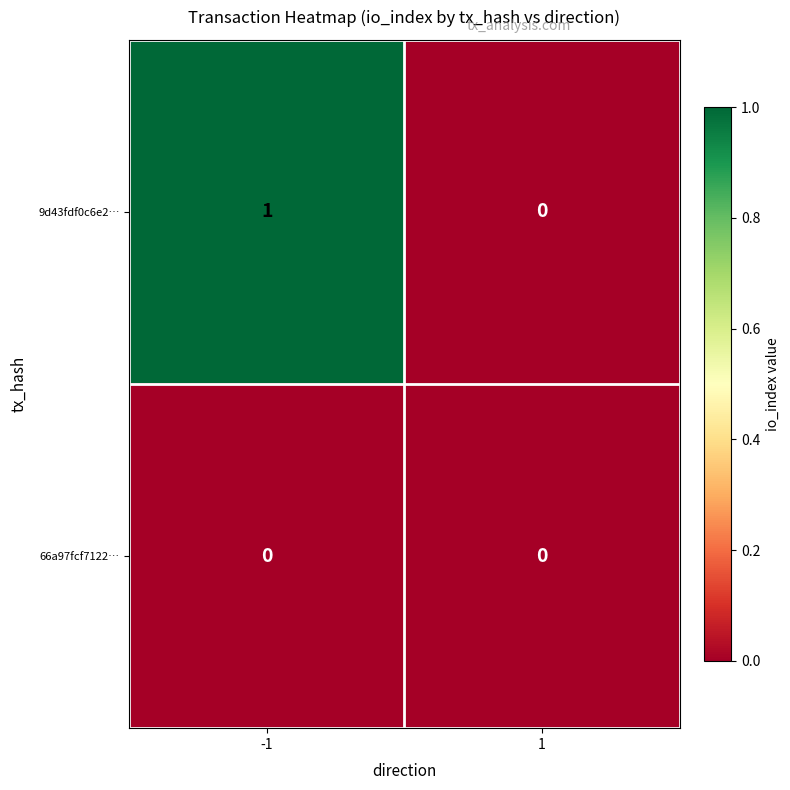

Which label corresponds to the largest value in the chart?

-1